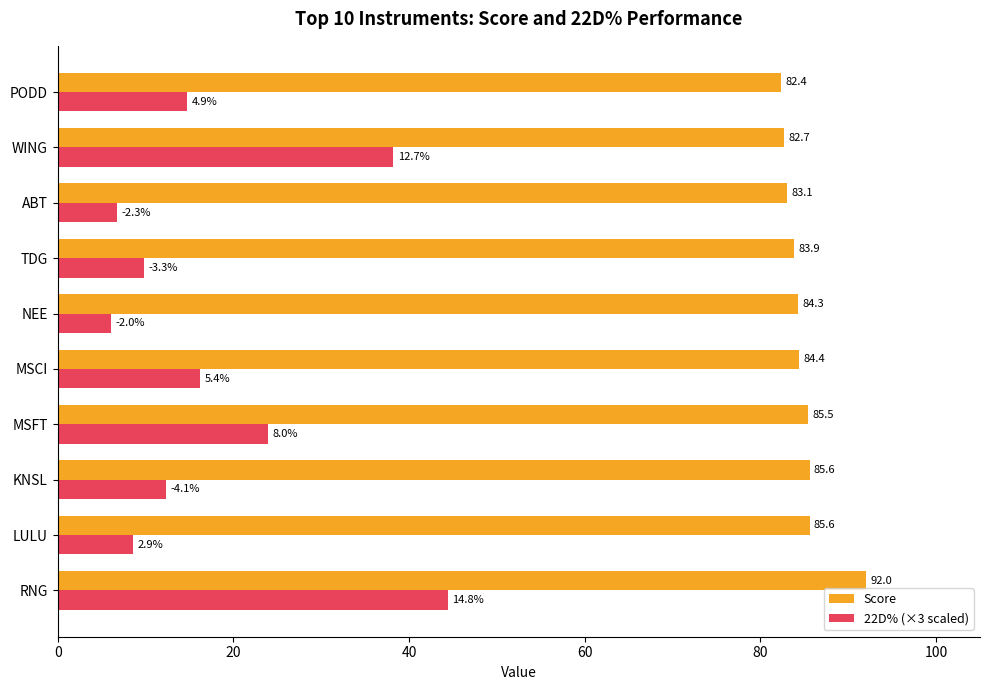

Rank the series by their average value, from lowest to highest.

22D% (×3 scaled), Score